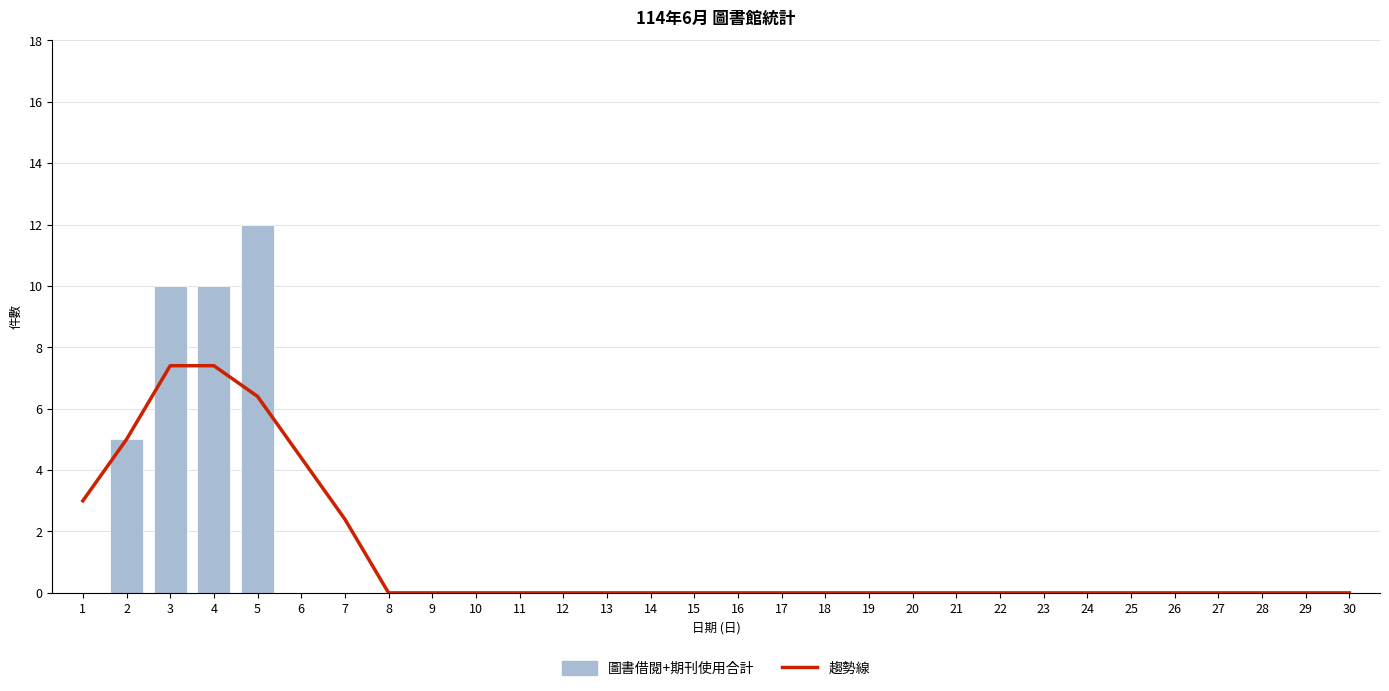

The 圖書借閱+期刊使用合計 series shows 0.0 at 22. True or false?

True